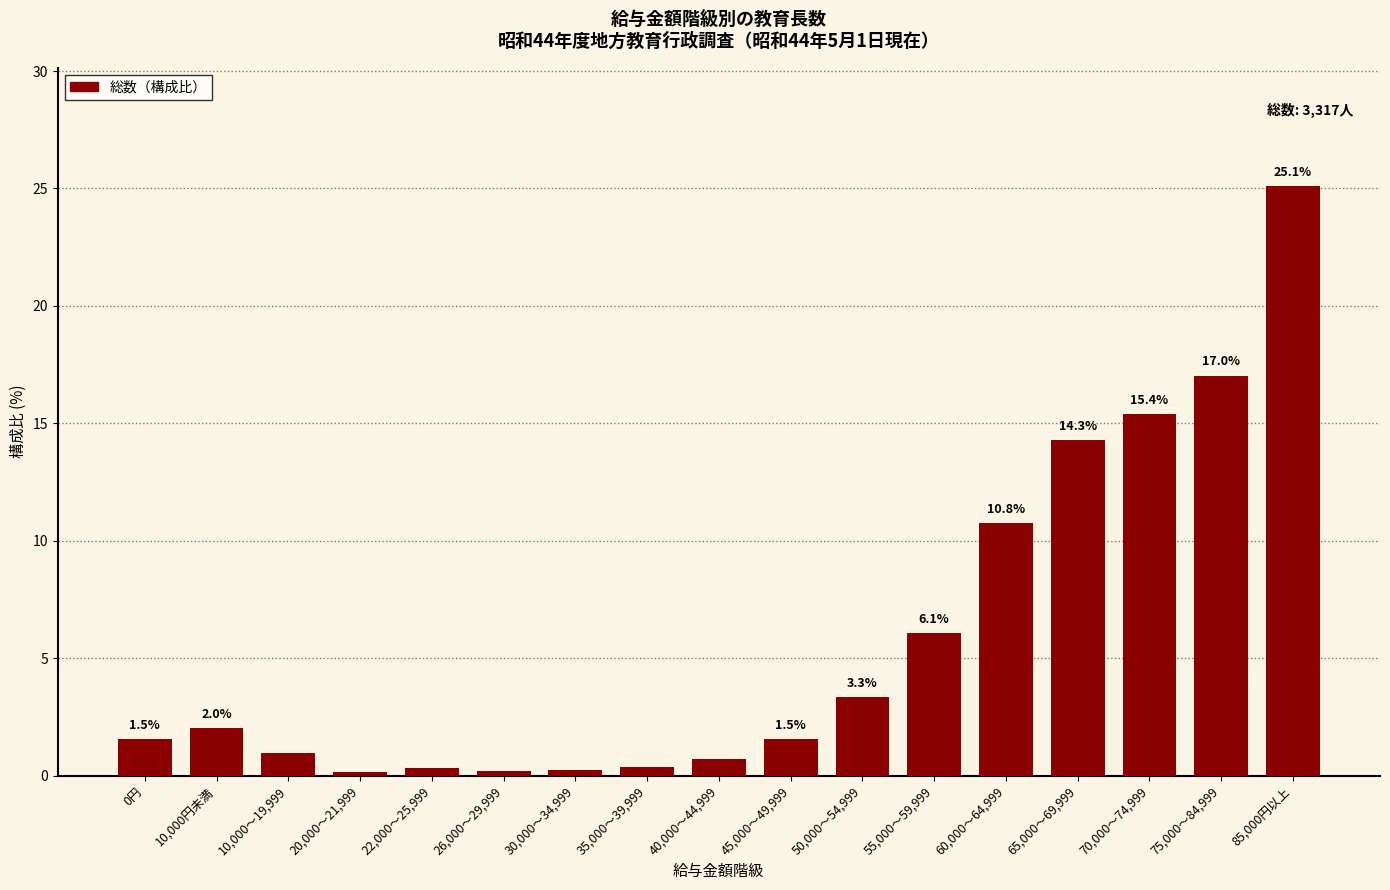

What is the difference between the second highest and second lowest values?

16.9